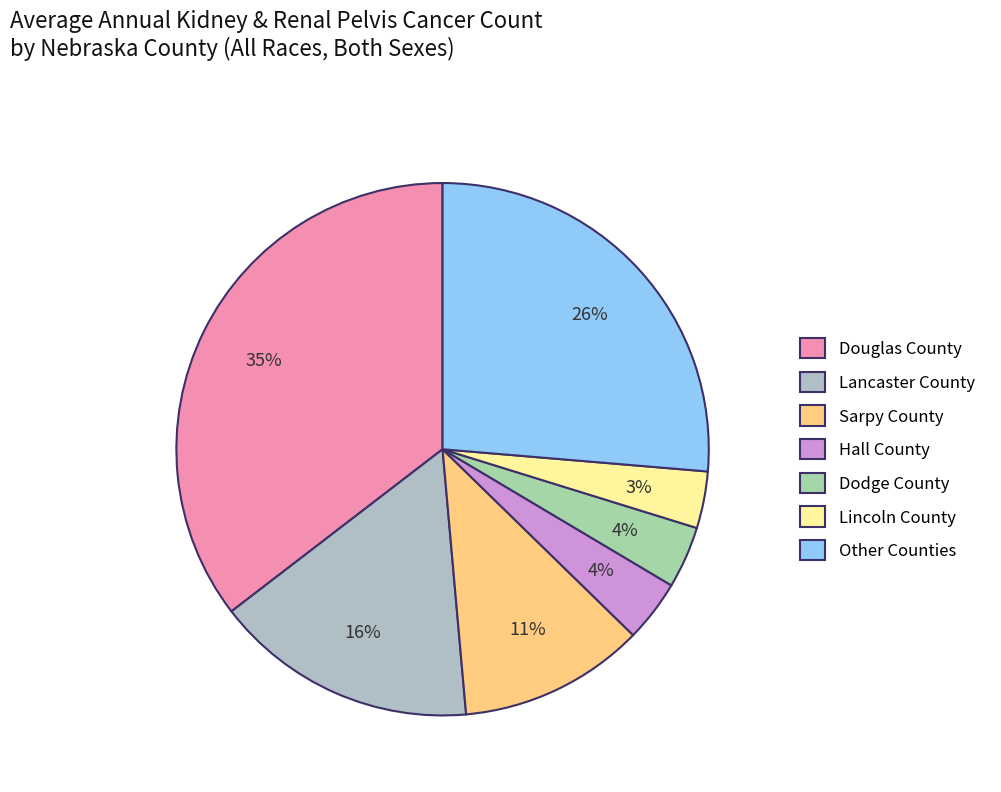

How many segments does this pie chart have?

7